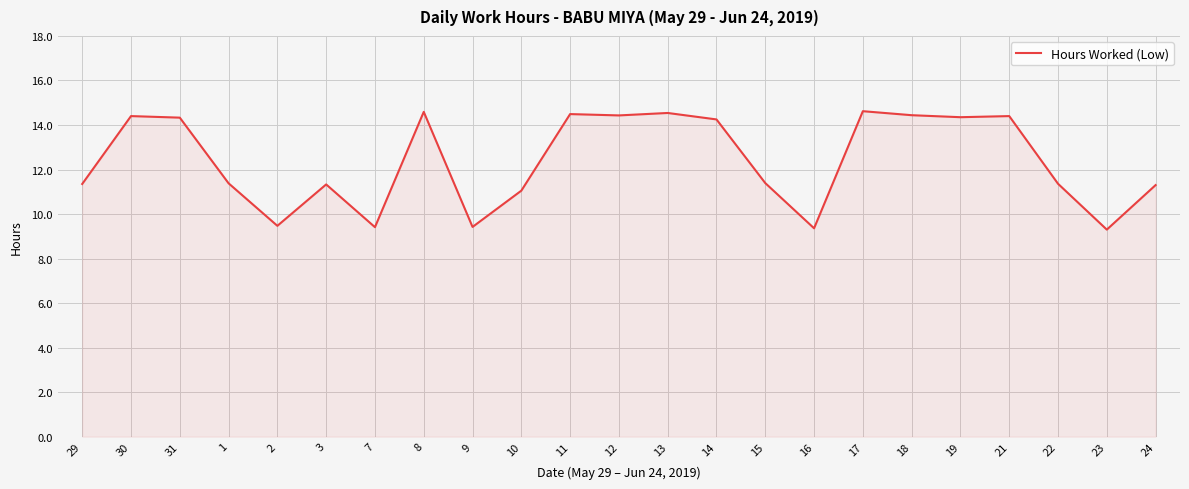

What position from the right is 30?

22